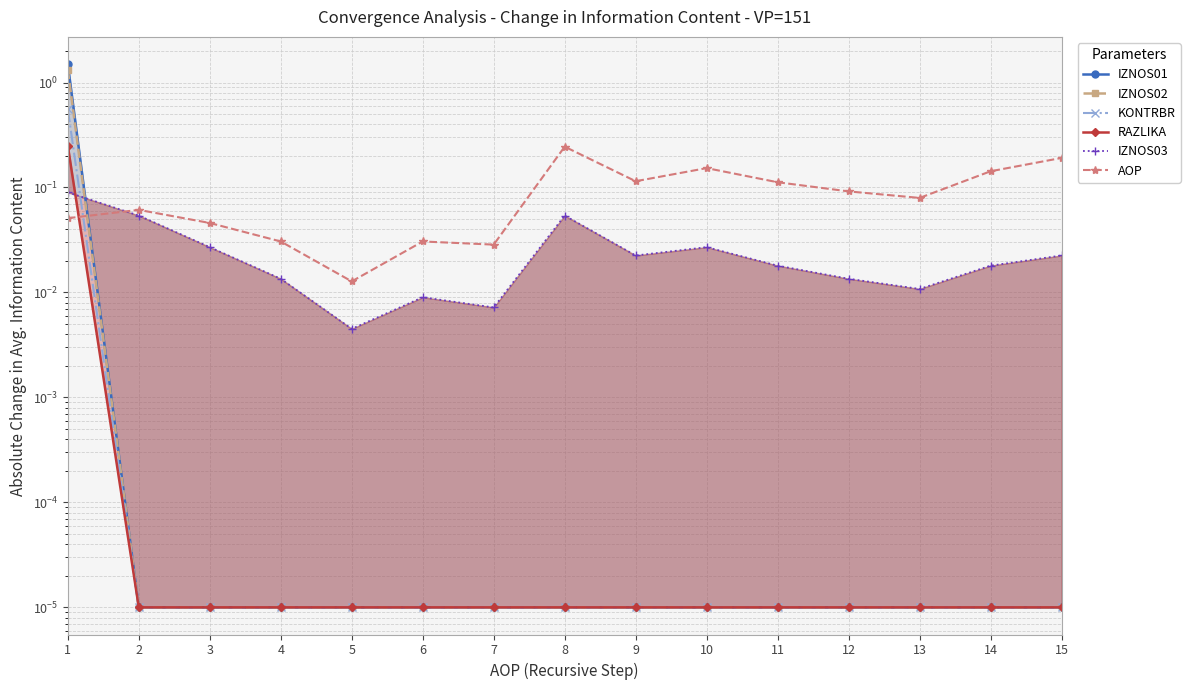

How many distinct data groups are displayed?

6